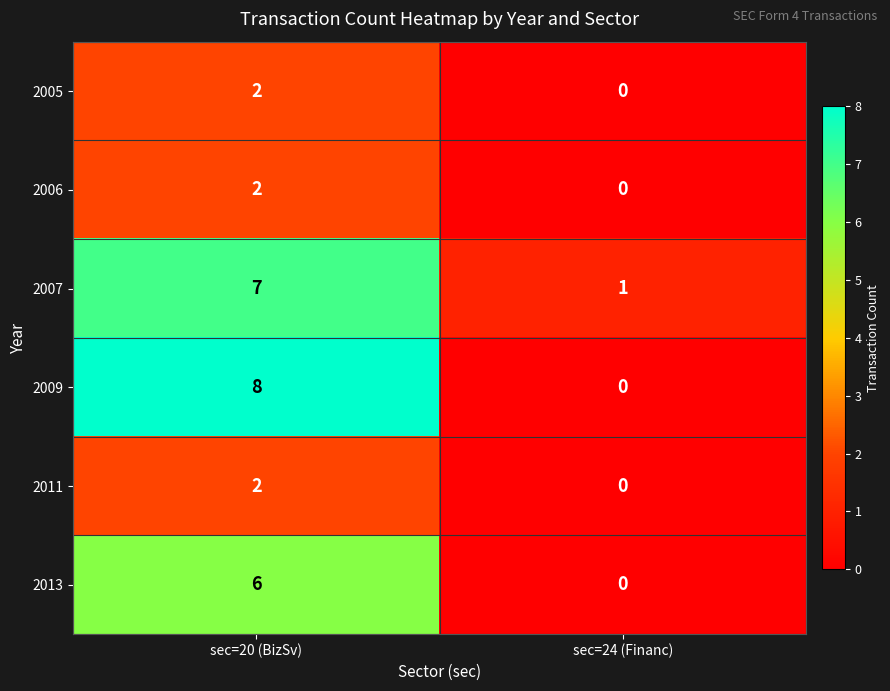

At which category is the sum across all series the highest?

sec=20 (BizSv)